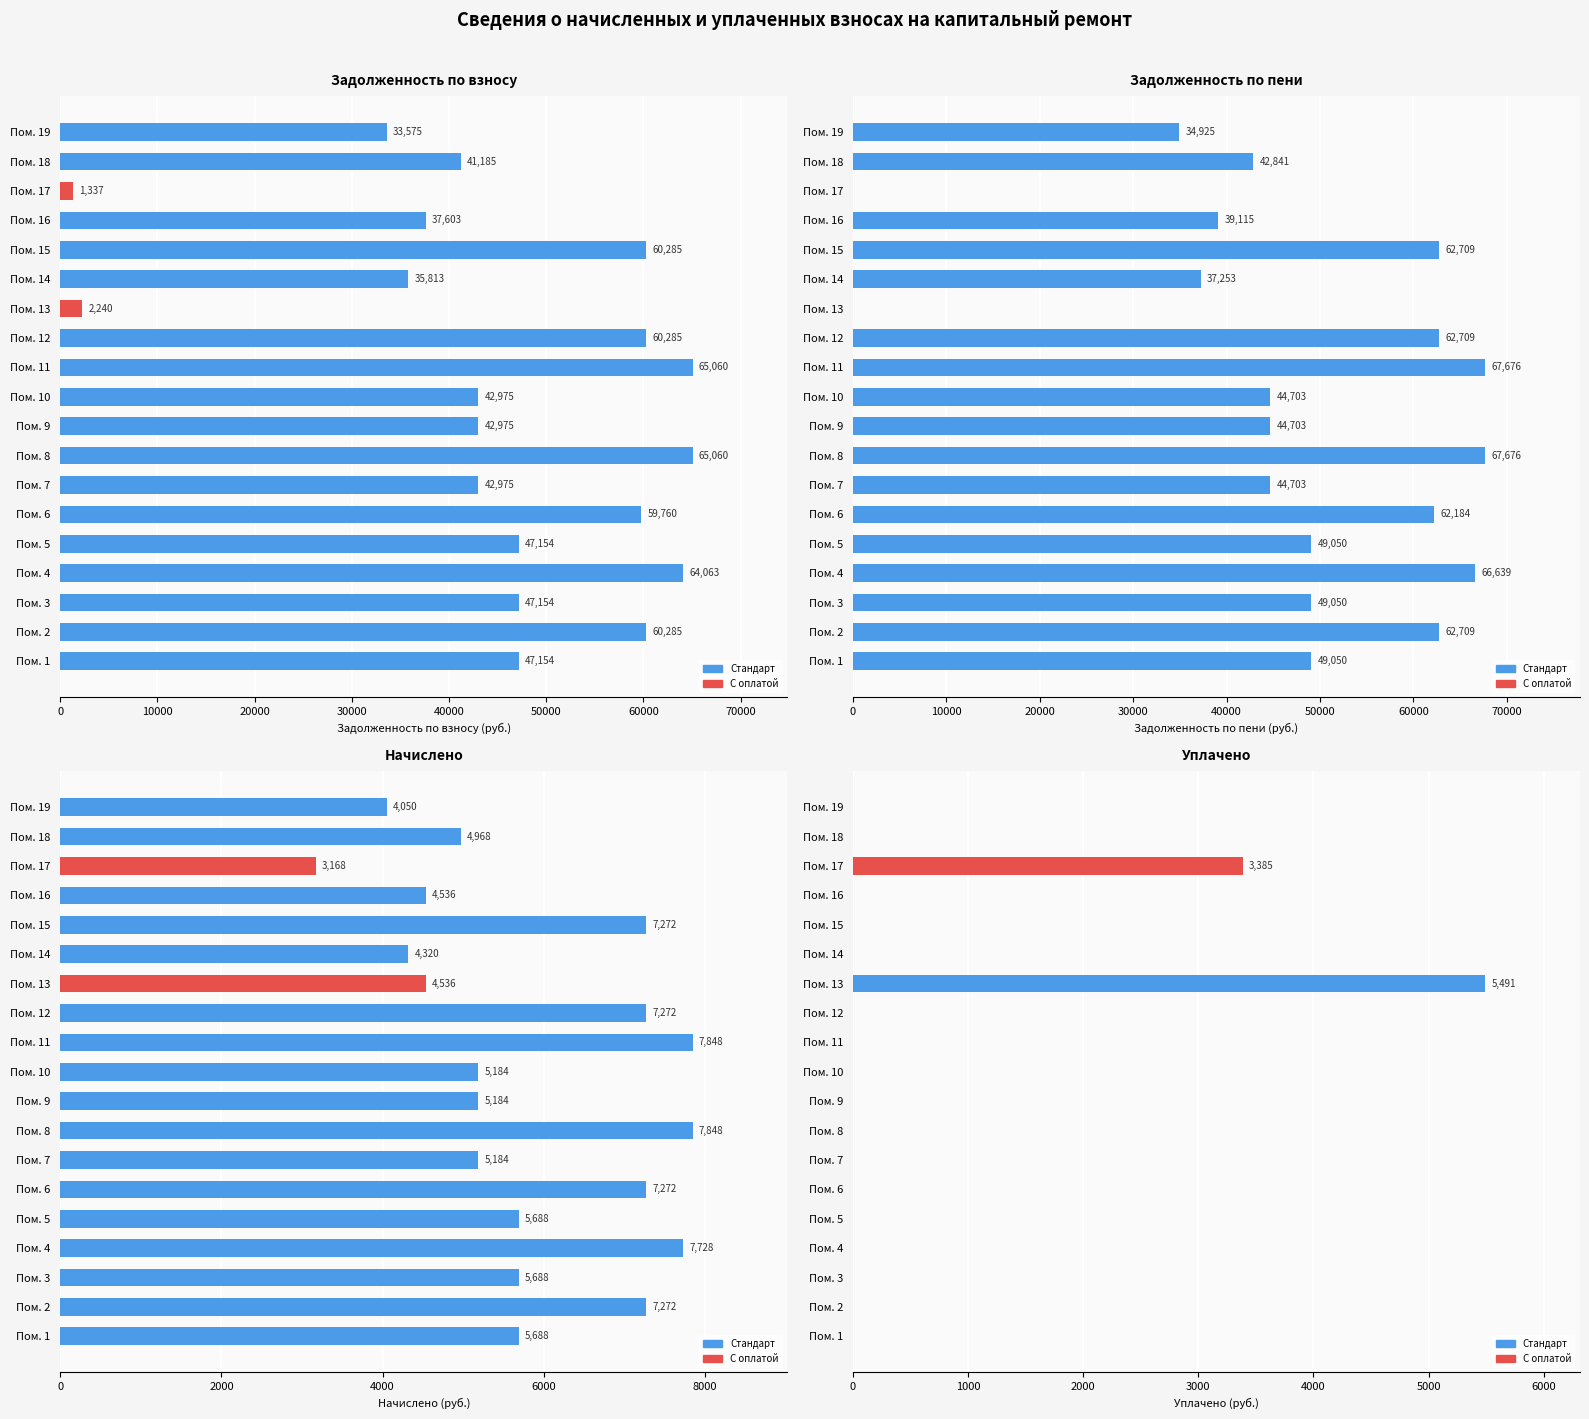

The уплачено series shows 0.0 at Пом. 4. True or false?

True